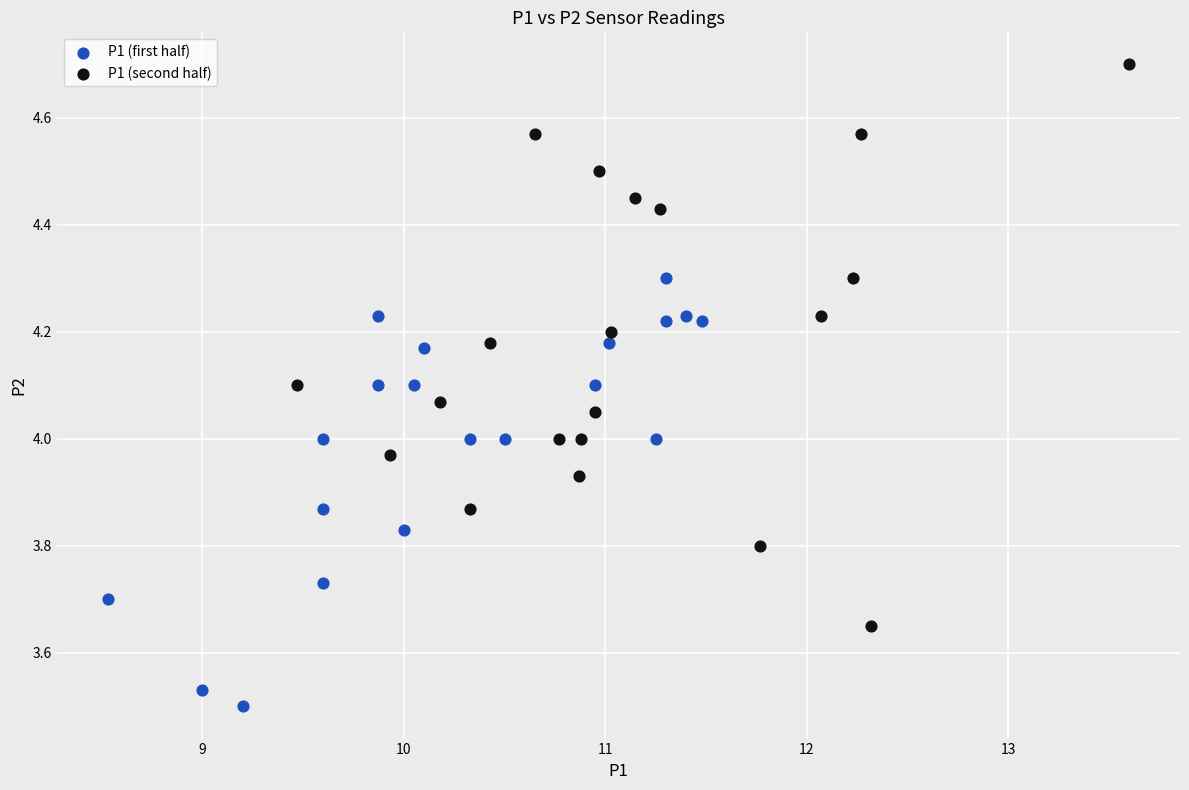

What are all the series names shown in the legend?

P1 (first half), P1 (second half)